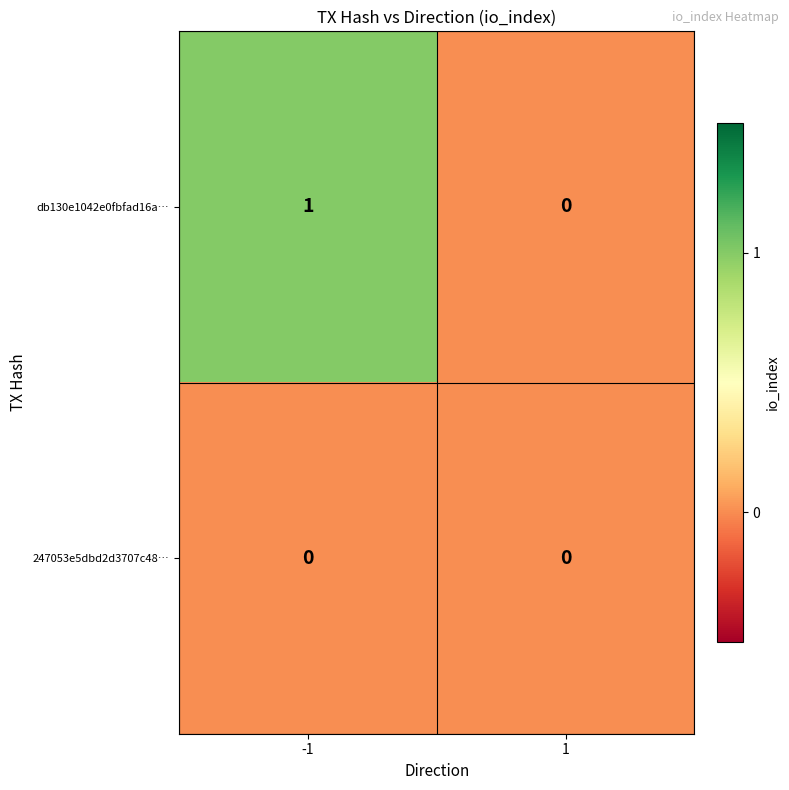

Which series has the largest total across all categories?

db130e1042e0fbfad16a…